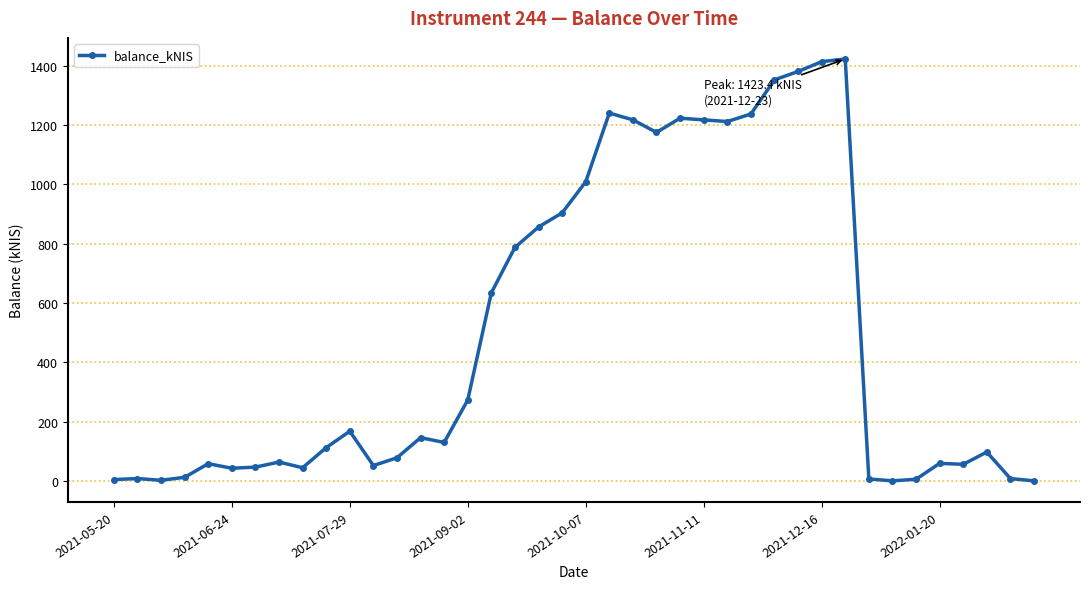

What is the greatest value displayed?

1423.4